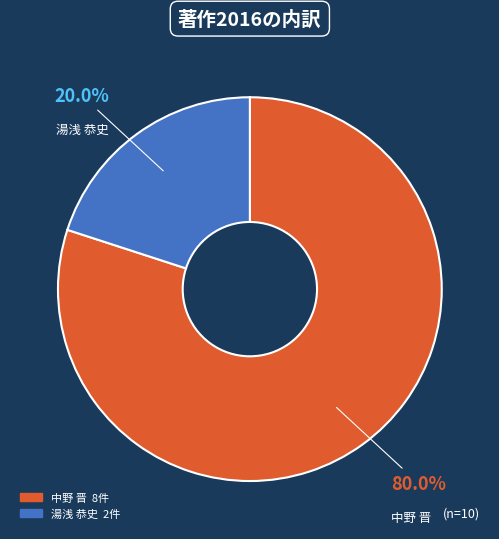

Is the sum of 中野 晋 and 湯浅 恭史 greater than half?

Yes